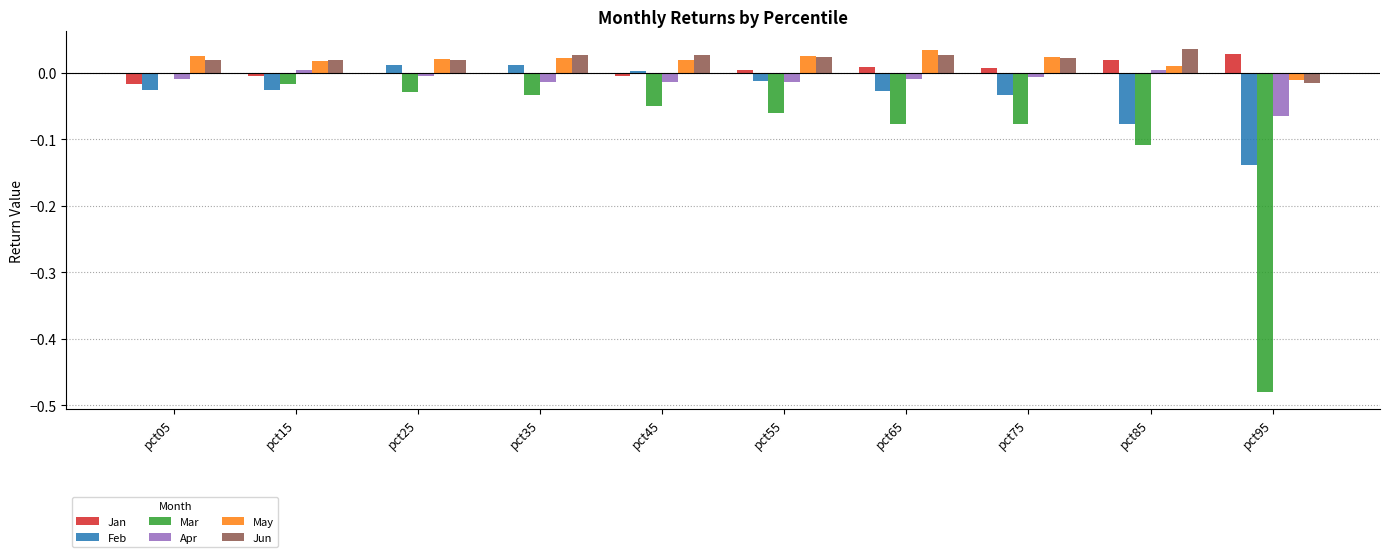

True or false: Jan has a value of 0.0 at pct75.

True